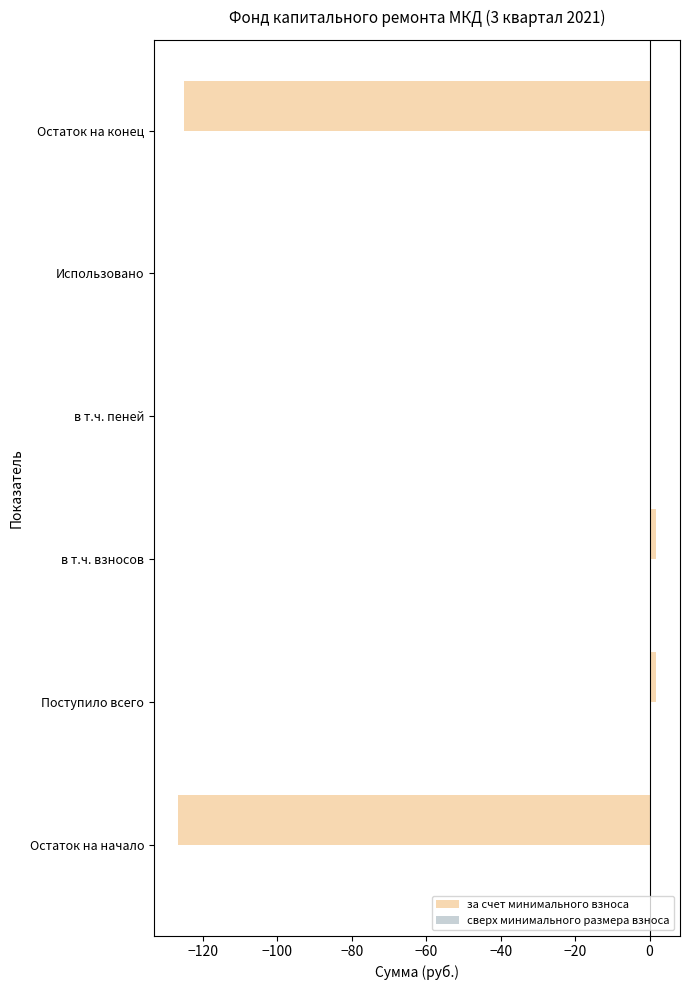

How many distinct data groups are displayed?

1